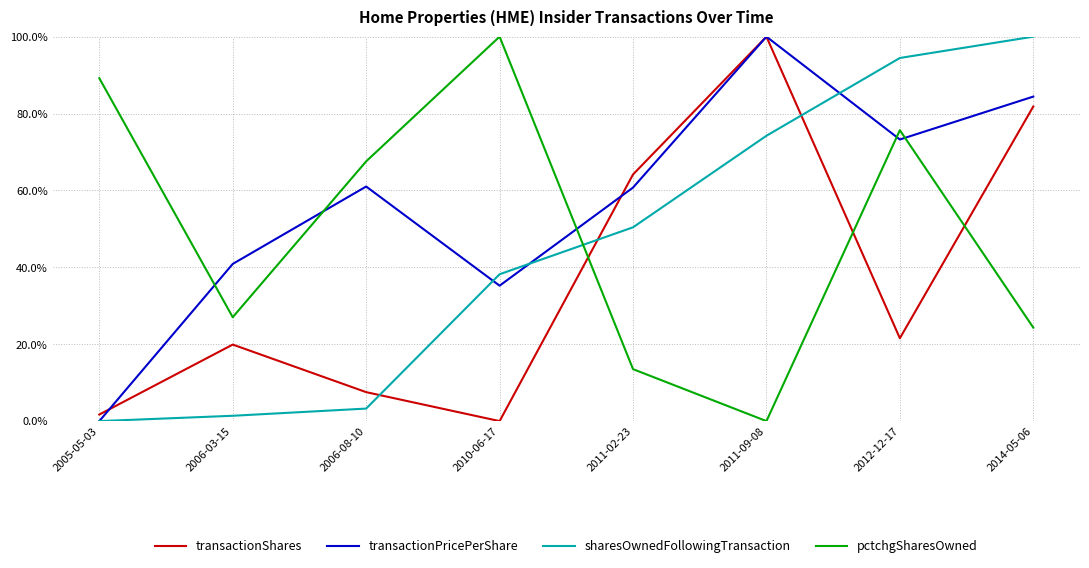

How many times do pctchgSharesOwned and transactionPricePerShare cross each other?

5